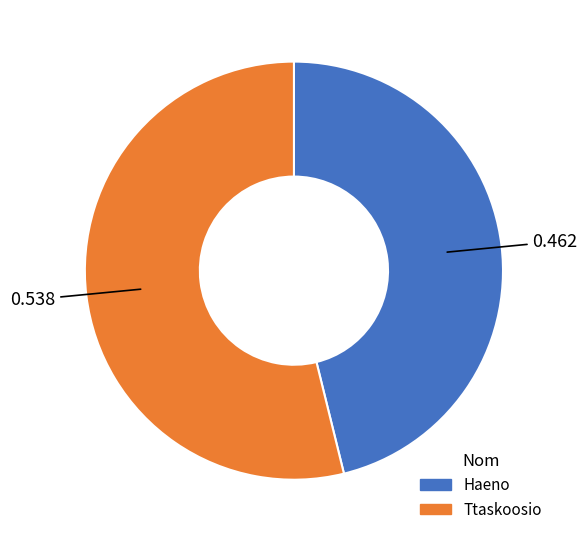

Rank the categories by value from lowest to highest.

Haeno, Ttaskoosio